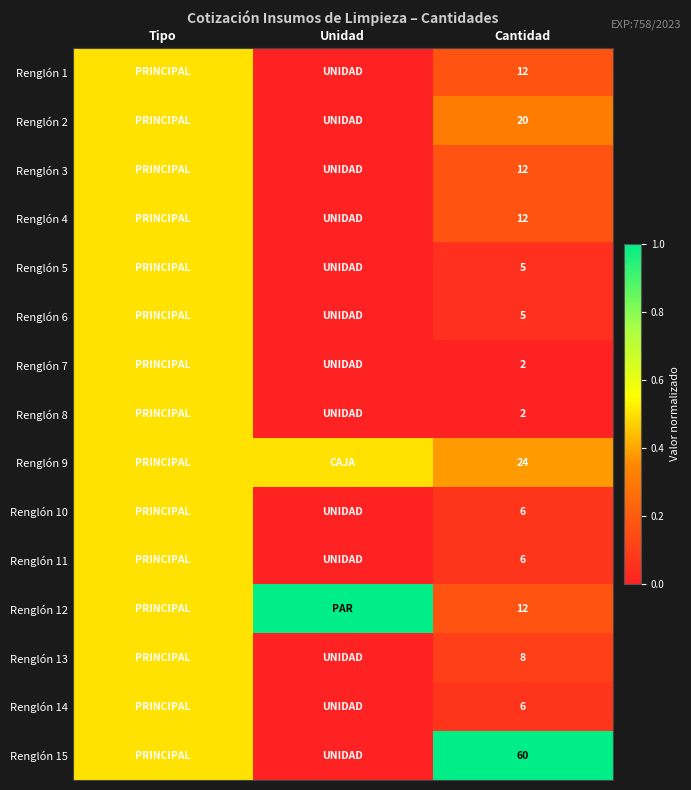

What is the spread (max minus min) of values at Cantidad?

58.0